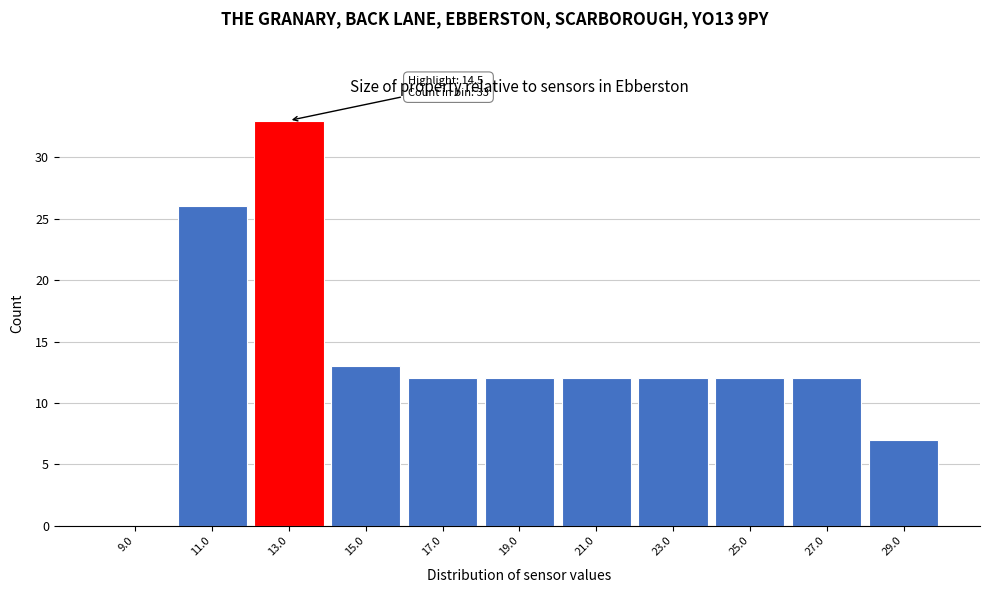

Reading left to right, list all the values displayed in this chart.

9.0=0	11.0=26	13.0=33	15.0=13	17.0=12	19.0=12	21.0=12	23.0=12	25.0=12	27.0=12	29.0=7